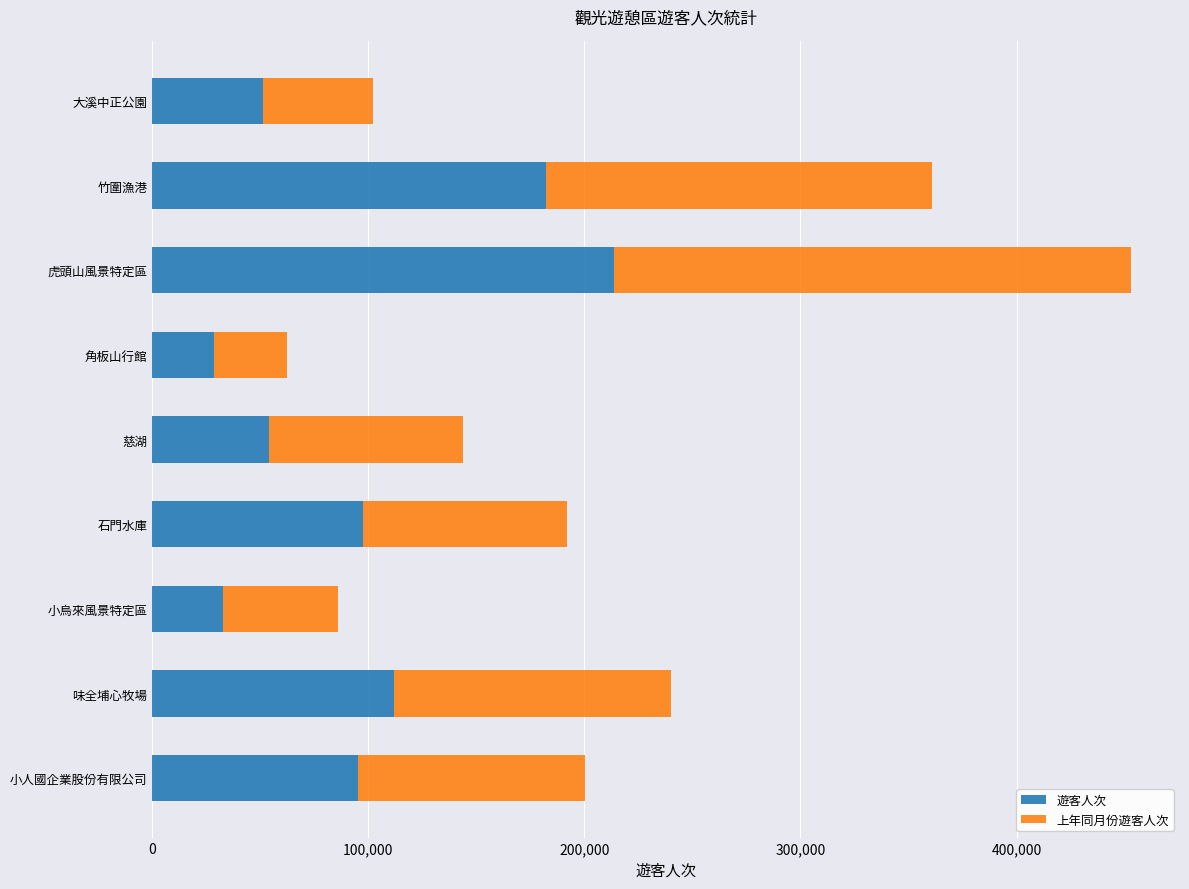

What is the total value across all series at 大溪中正公園?

101972